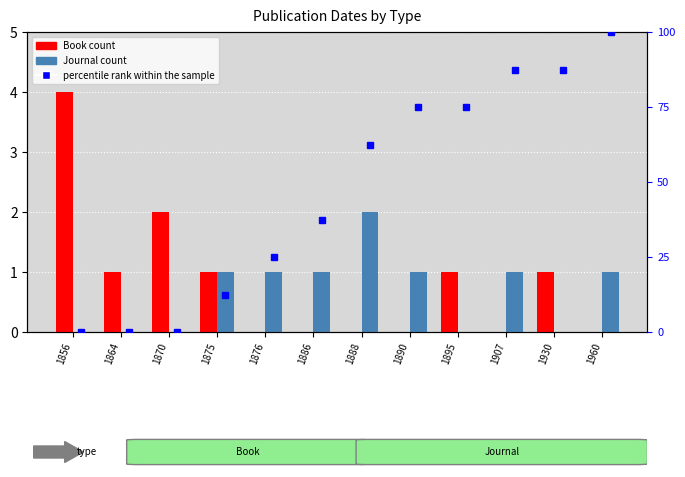

Is the value of Journal at 1960 greater than the value of Book at 1886?

Yes